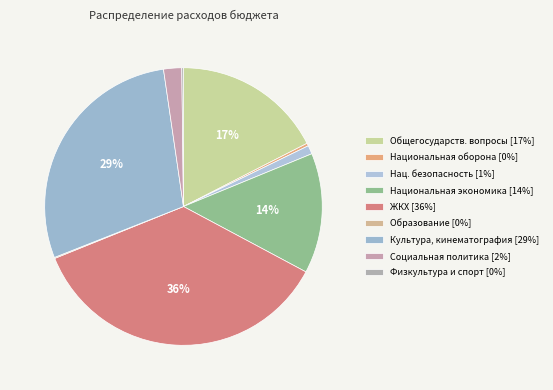

Which slice is the smallest?

ОБРАЗОВАНИЕ